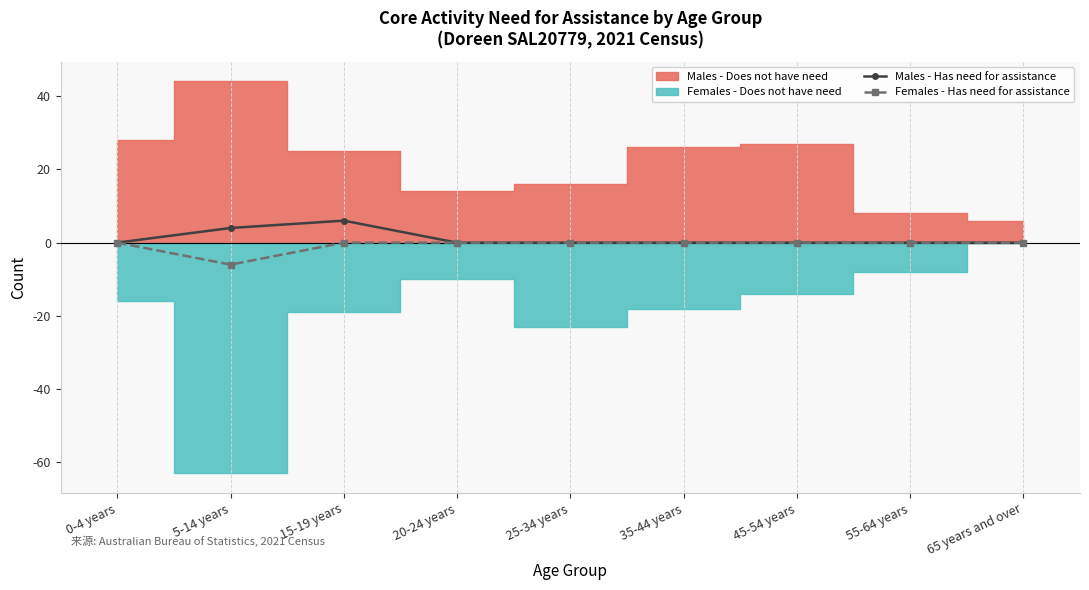

Is the value of Females - Has need for assistance at 35-44 years greater than the value of Males - Has need for assistance at 45-54 years?

No